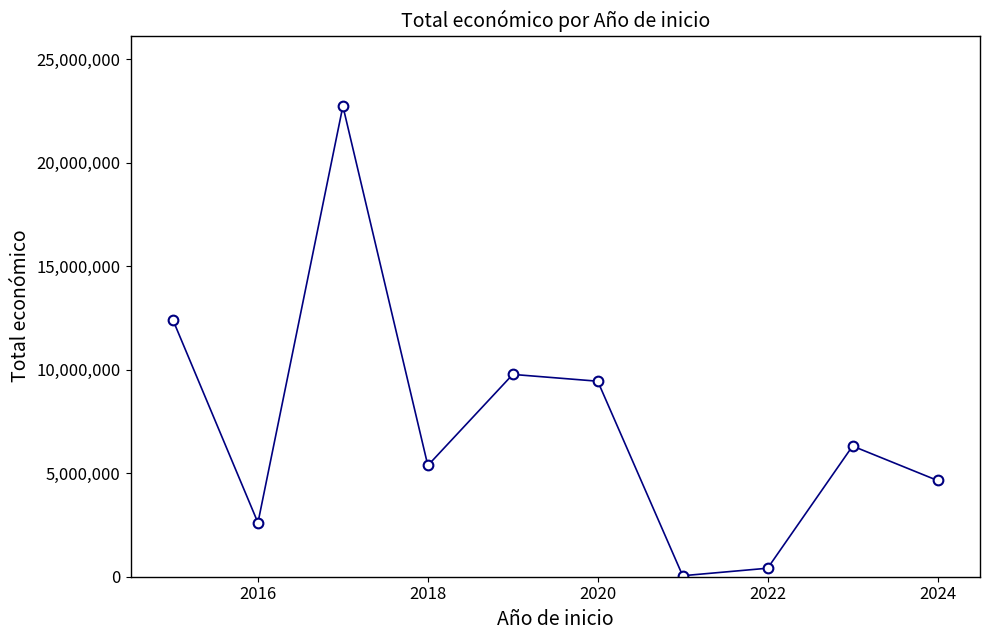

What is the greatest value displayed?

22730143